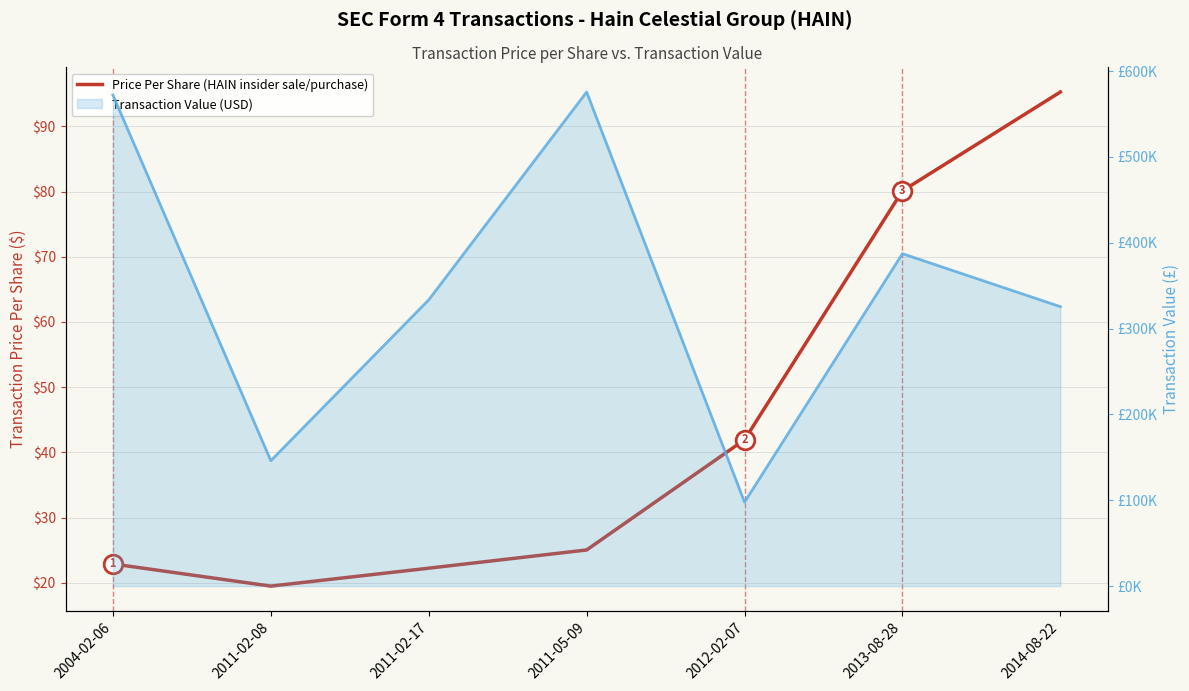

At which category is the sum across all series the highest?

2011-05-09